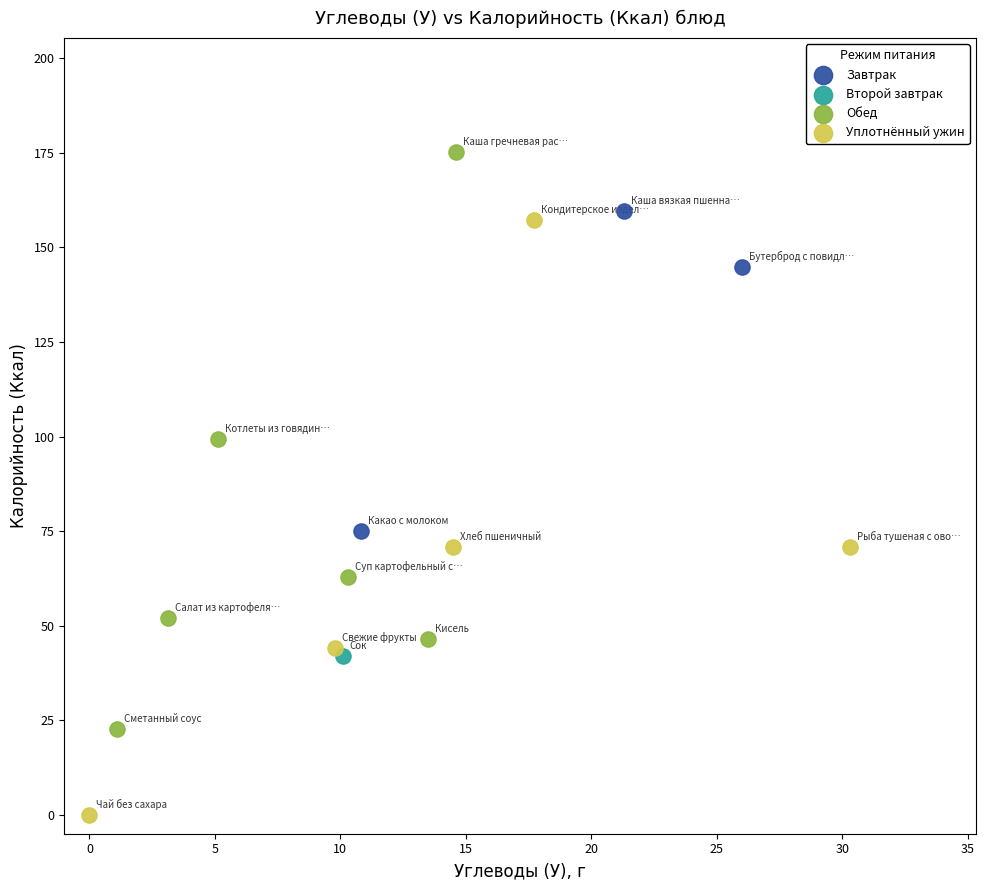

What are all the series names shown in the legend?

Завтрак, Второй завтрак, Обед, Уплотнённый ужин